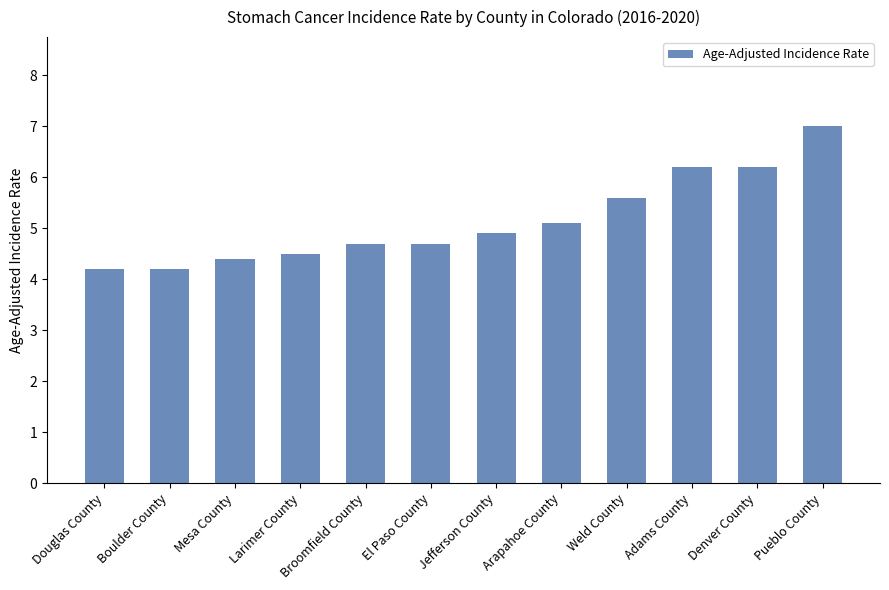

What position from the left is Adams County?

10